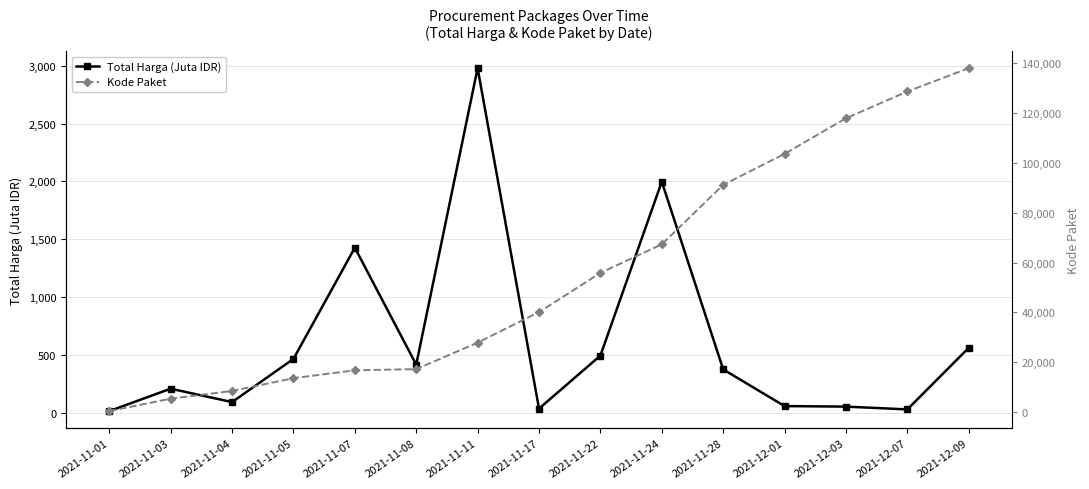

Between 2021-11-04 and 2021-11-05, which is larger?

2021-11-05